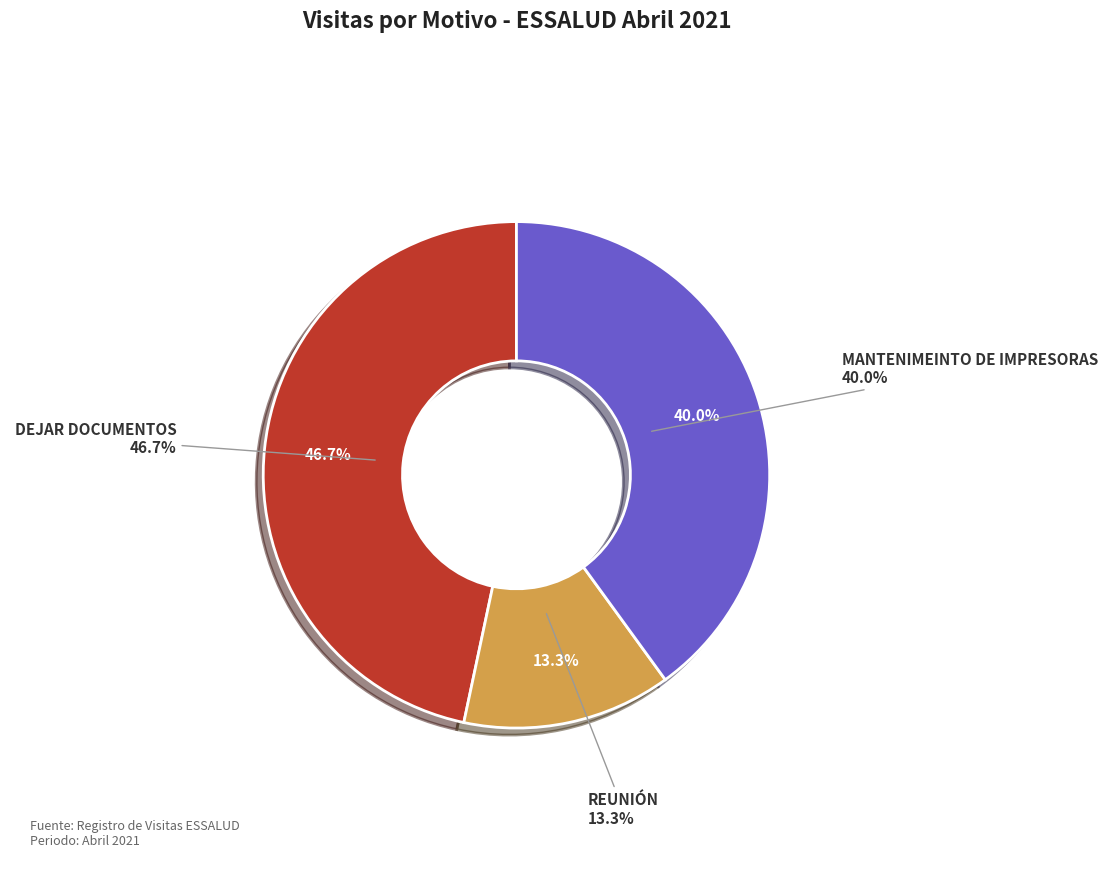

To the nearest percent, what percentage of the pie is MANTENIMEINTO DE IMPRESORAS?

40%